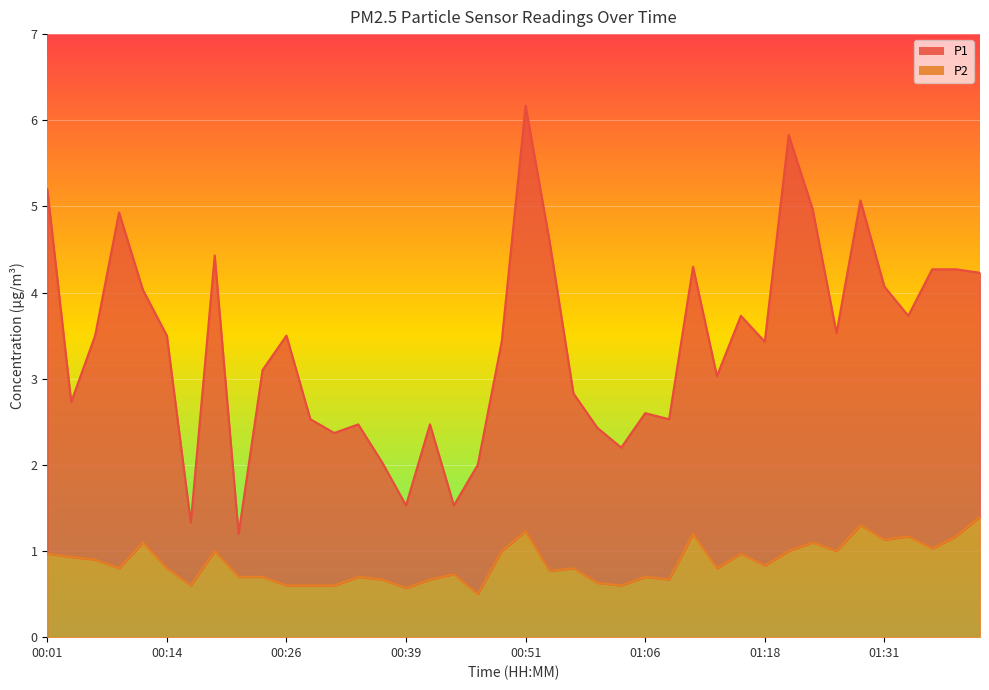

Does the chart display data point markers on the line(s)?

No